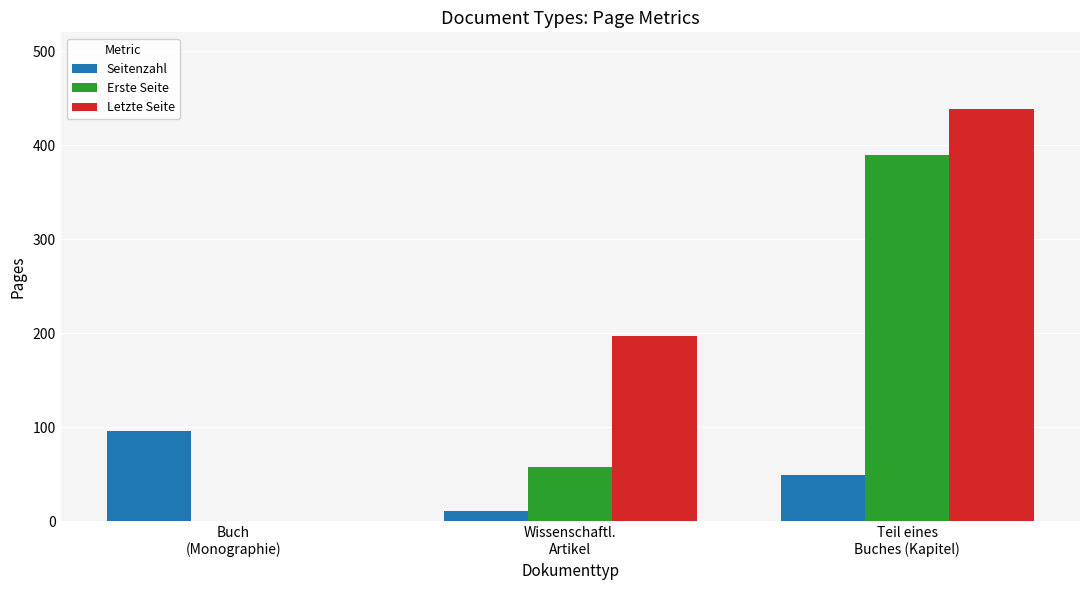

What is the greatest value displayed?

439.0